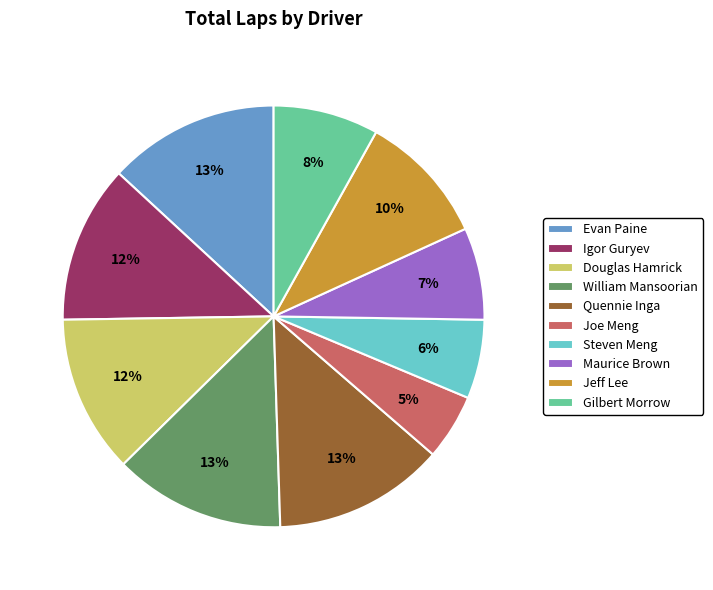

How many segments does this pie chart have?

10